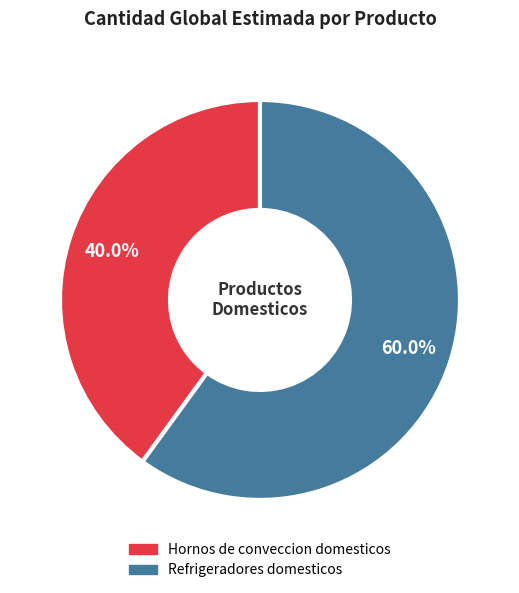

Is it true that Refrigeradores domesticos is 60% of the pie?

True